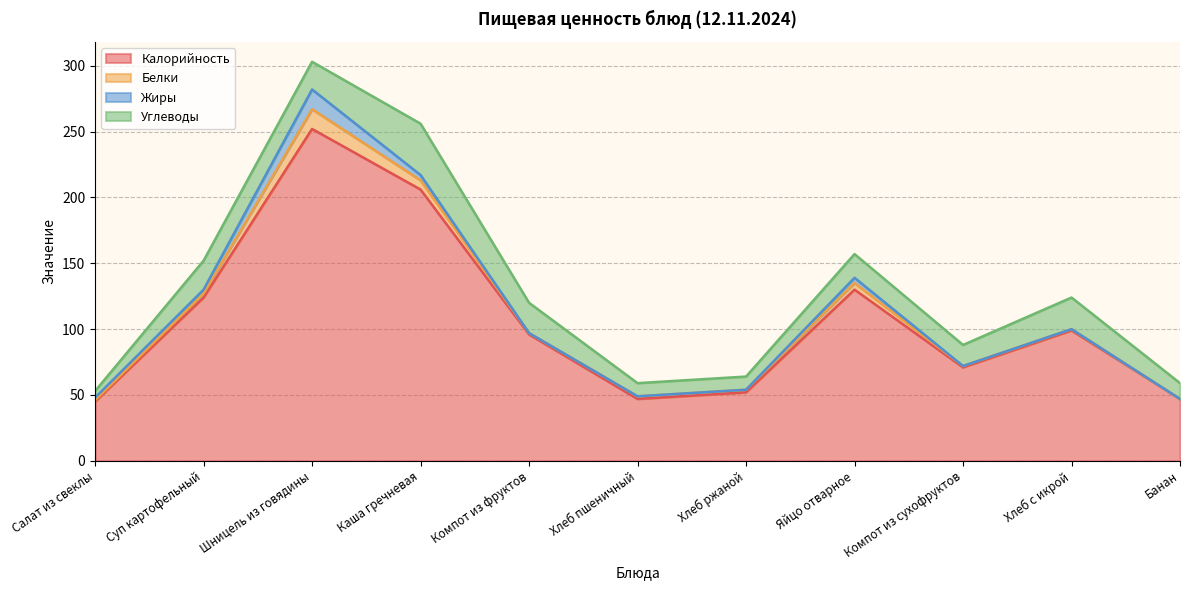

Reading left to right, what are all the values shown in this chart?

Калорийность: 45	124	252	206	96	47	52	130	71	99	47
Белки: 1	3	15	7	1	2	2	5	1	1	0
Жиры: 2	3	15	4	0	0	0	4	0	0	0
Углеводы: 5	22	21	39	23	10	10	18	16	24	12